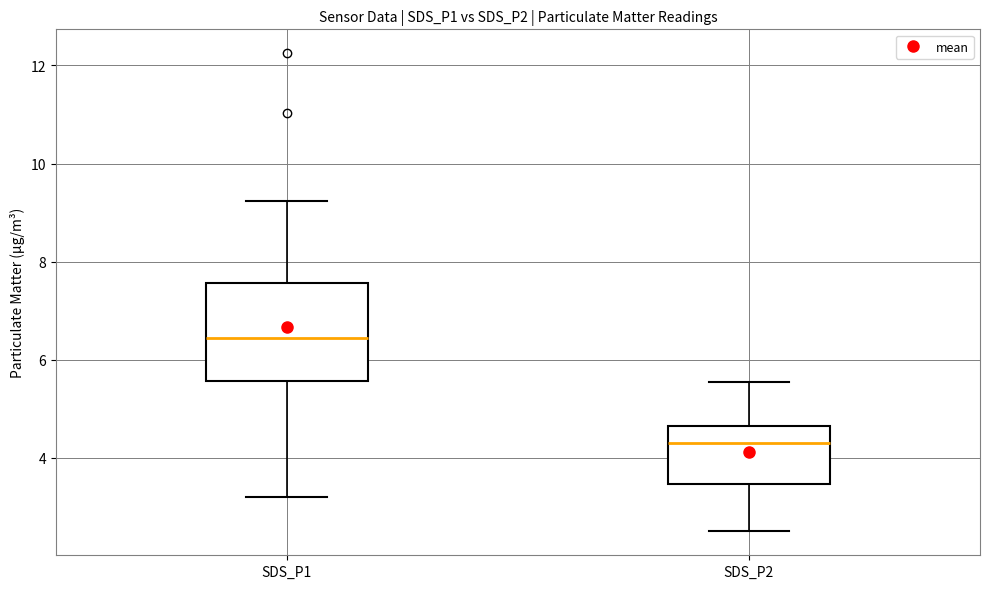

Reading left to right, transcribe this box plot: for each box, give where its median line is, the range the box spans, and where its two whiskers end, as read against the y-axis. The values are not printed on the chart, so give them approximately, as read against the axis.

SDS_P1: median 6.4, box 5.6 to 7.6, whiskers 3.2 to 9.2
SDS_P2: median 4.4, box 3.4 to 4.6, whiskers 2.6 to 5.6